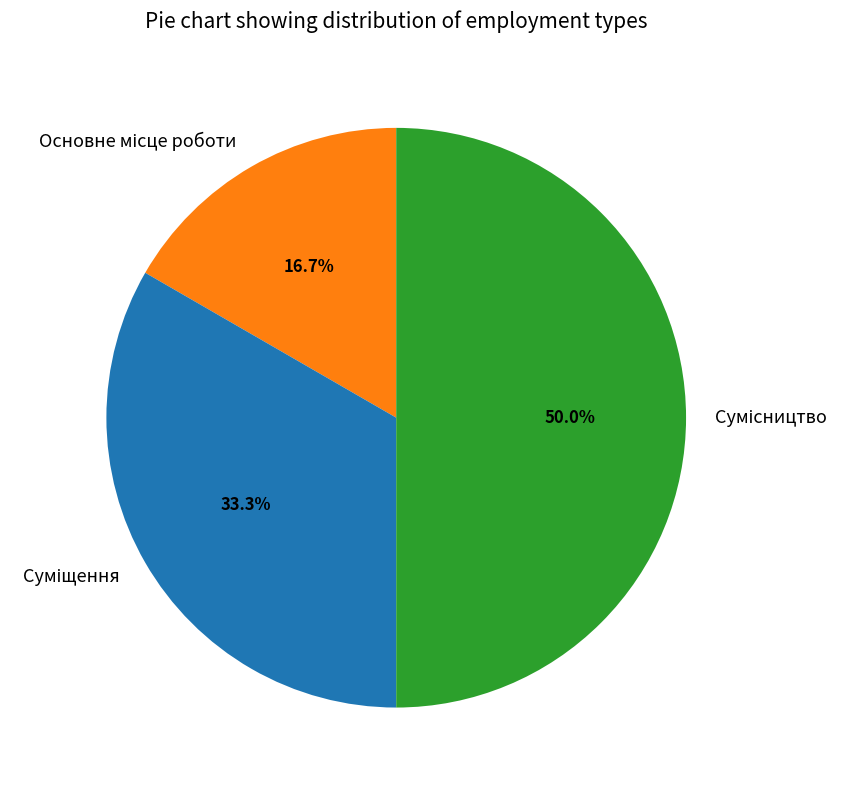

Combined, do Суміщення and Сумісництво account for over 50%?

Yes